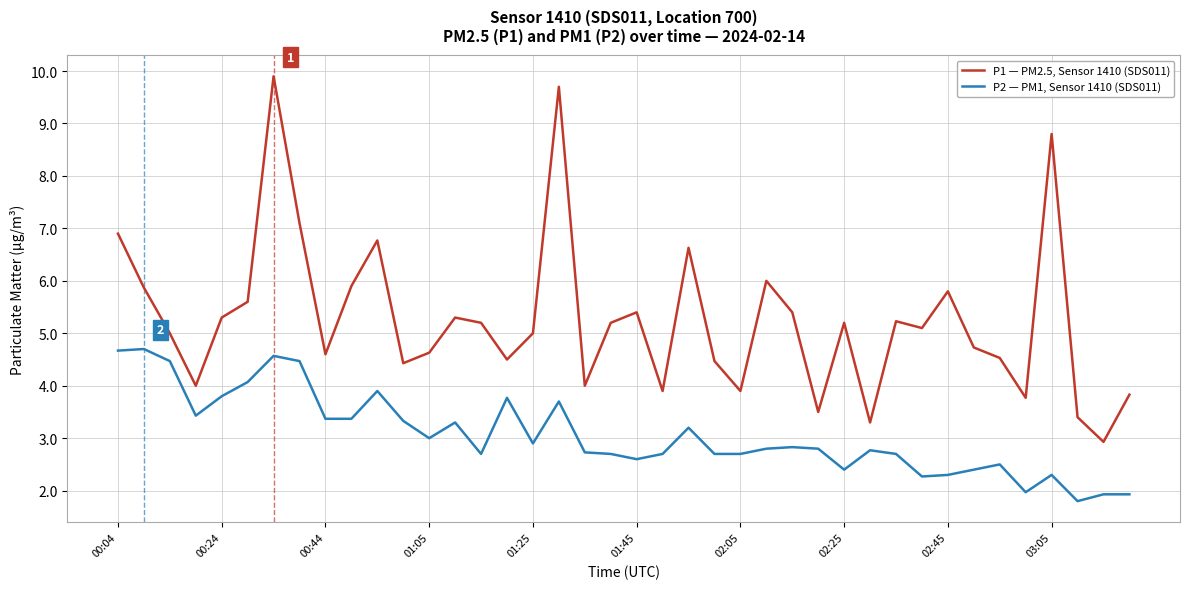

True or false: P2 — PM1, Sensor 1410 (SDS011) and P1 — PM2.5, Sensor 1410 (SDS011) intersect in this chart.

False